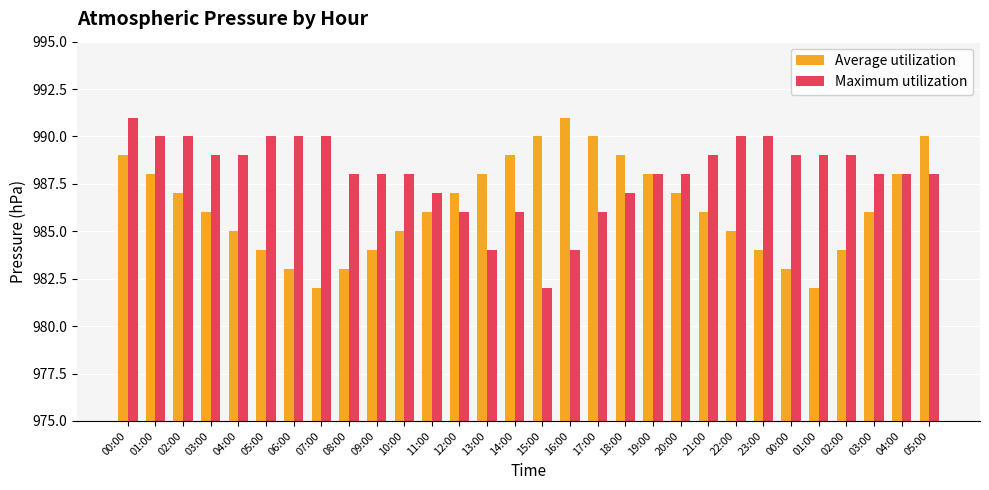

What is the greatest value displayed?

991